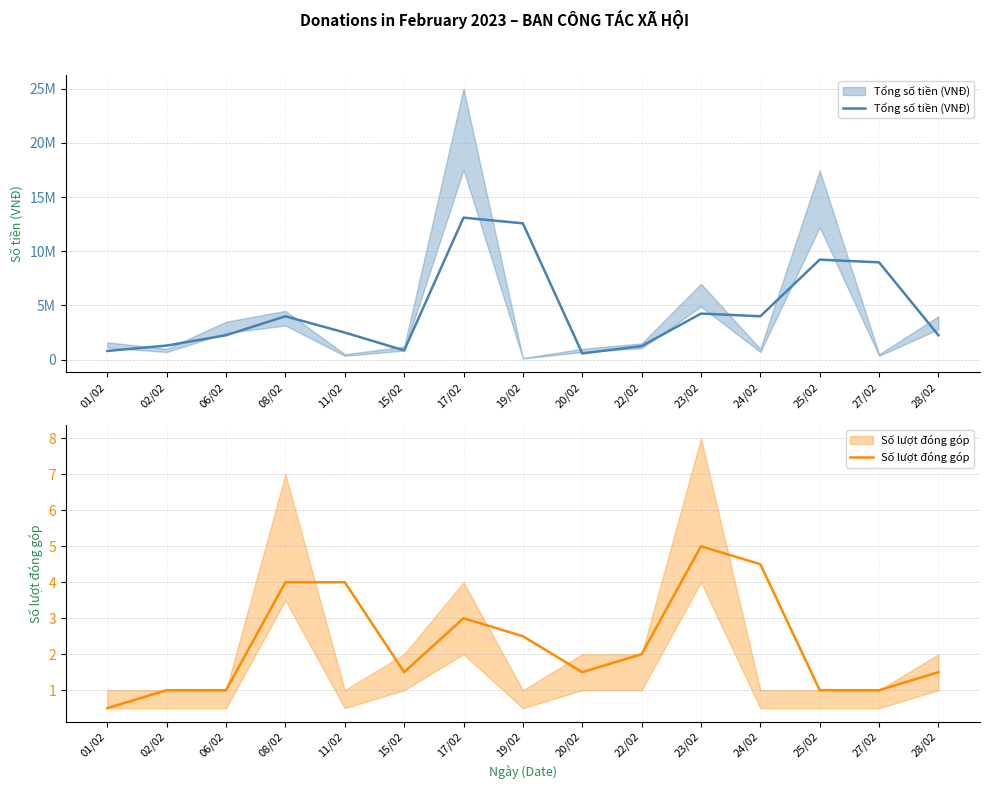

How many data points in Tổng số tiền (VNĐ) are above 2500000?

7